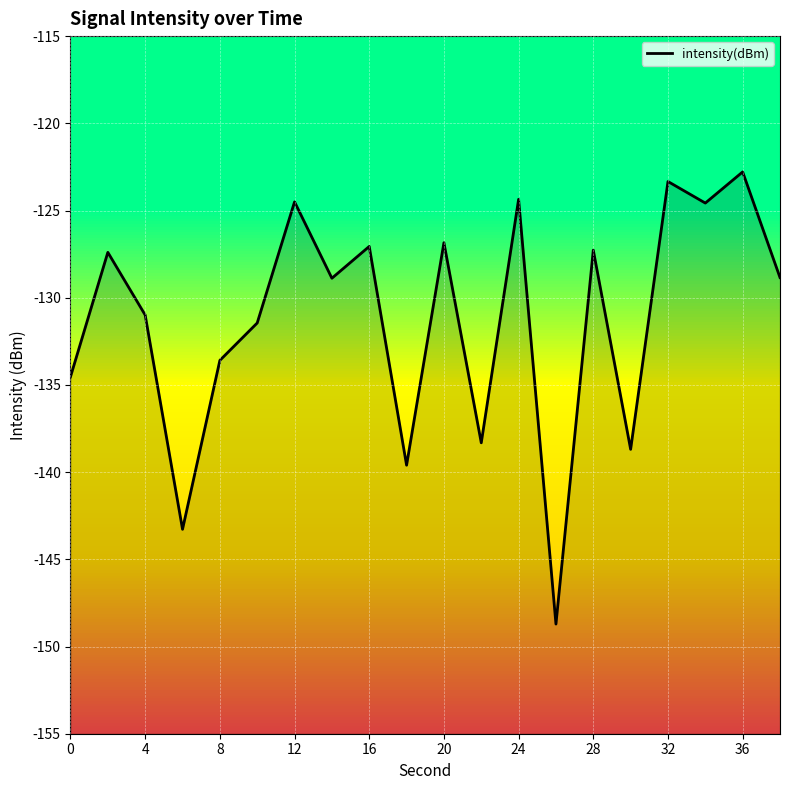

Is it true that the value at 28 is -49.4?

False